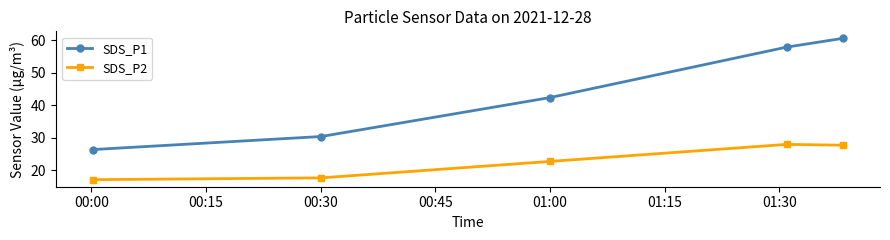

How many values in the SDS_P1 series are below 42?

2